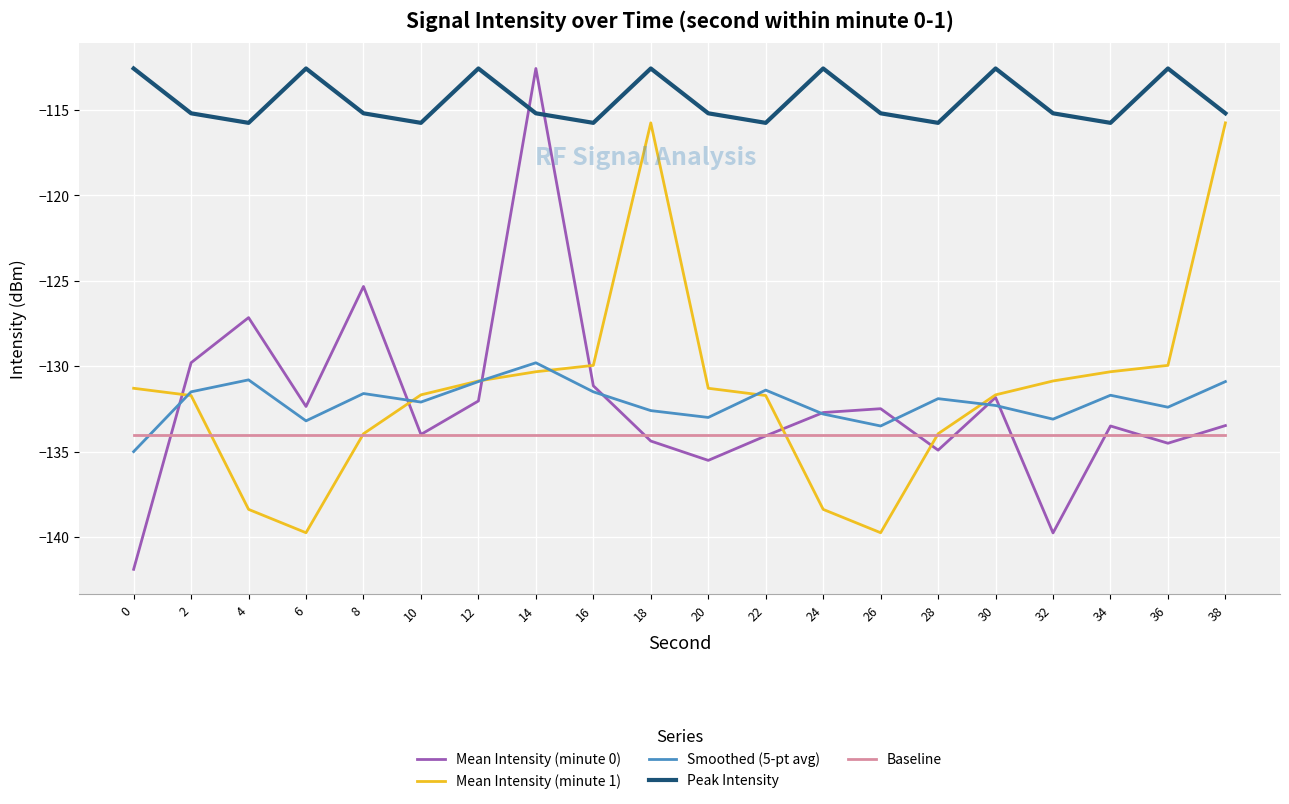

Does the chart have visible grid lines?

Yes